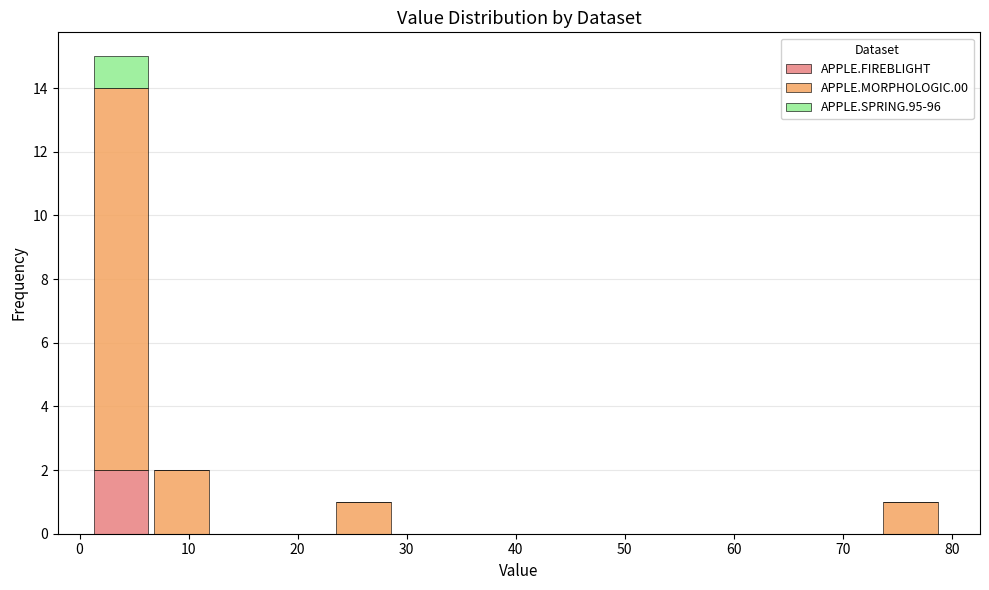

Which range on the x-axis has the tallest stacked bar (by total height)?

1 to 7